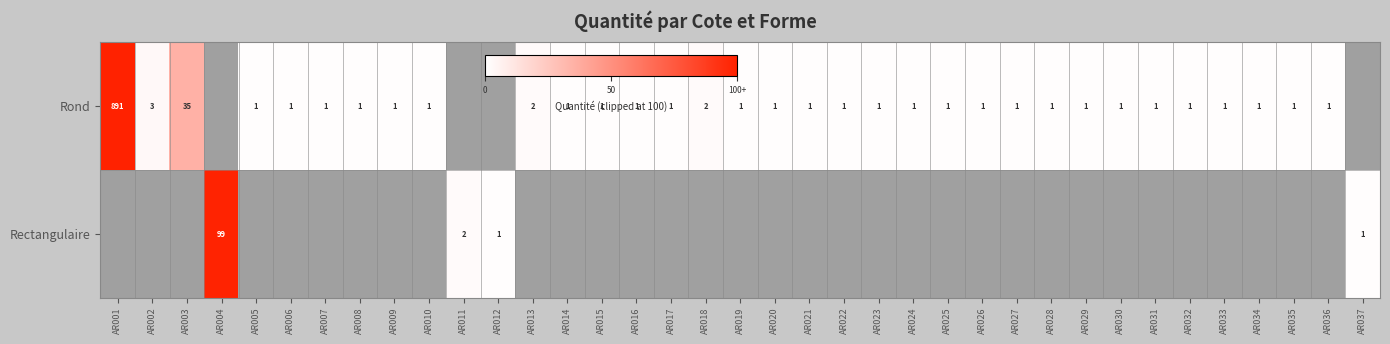

Rank the categories by Rond value from lowest to highest.

AR005, AR006, AR007, AR008, AR009, AR010, AR014, AR015, AR016, AR017, AR019, AR020, AR021, AR022, AR023, AR024, AR025, AR026, AR027, AR028, AR029, AR030, AR031, AR032, AR033, AR034, AR035, AR036, AR013, AR018, AR002, AR003, AR001, AR004, AR011, AR012, AR037